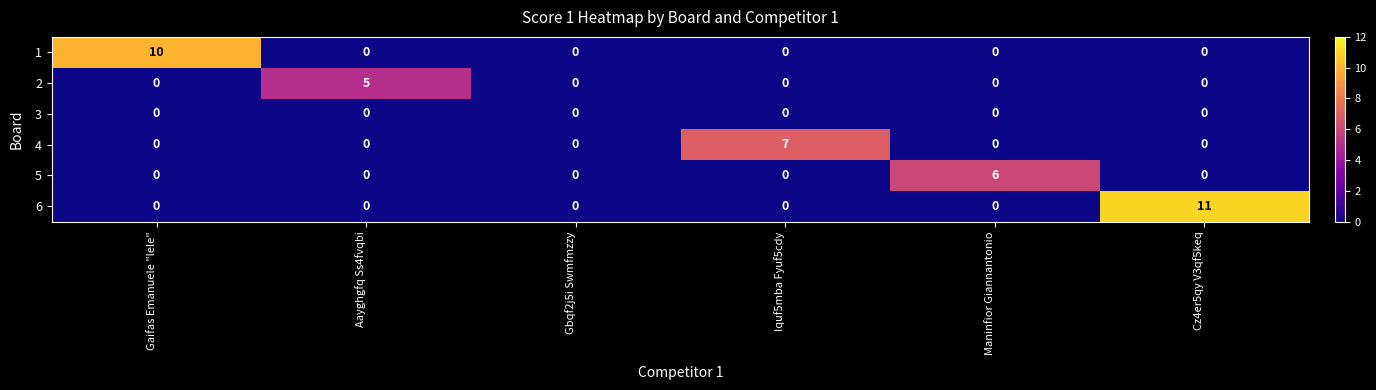

What is the difference between the maximum and second lowest values in the 1 series?

10